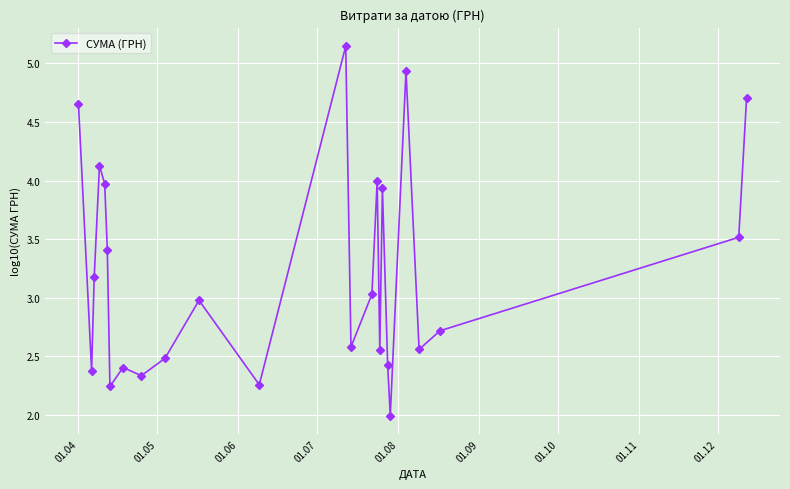

What is the smallest value displayed?

2.0